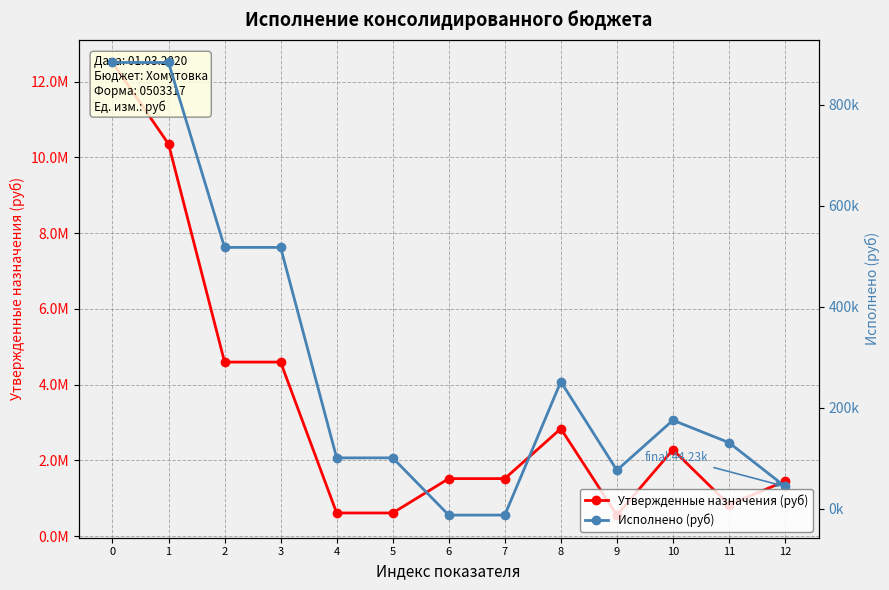

Which series changed the most between 7 and 10?

Утвержденные назначения (руб)